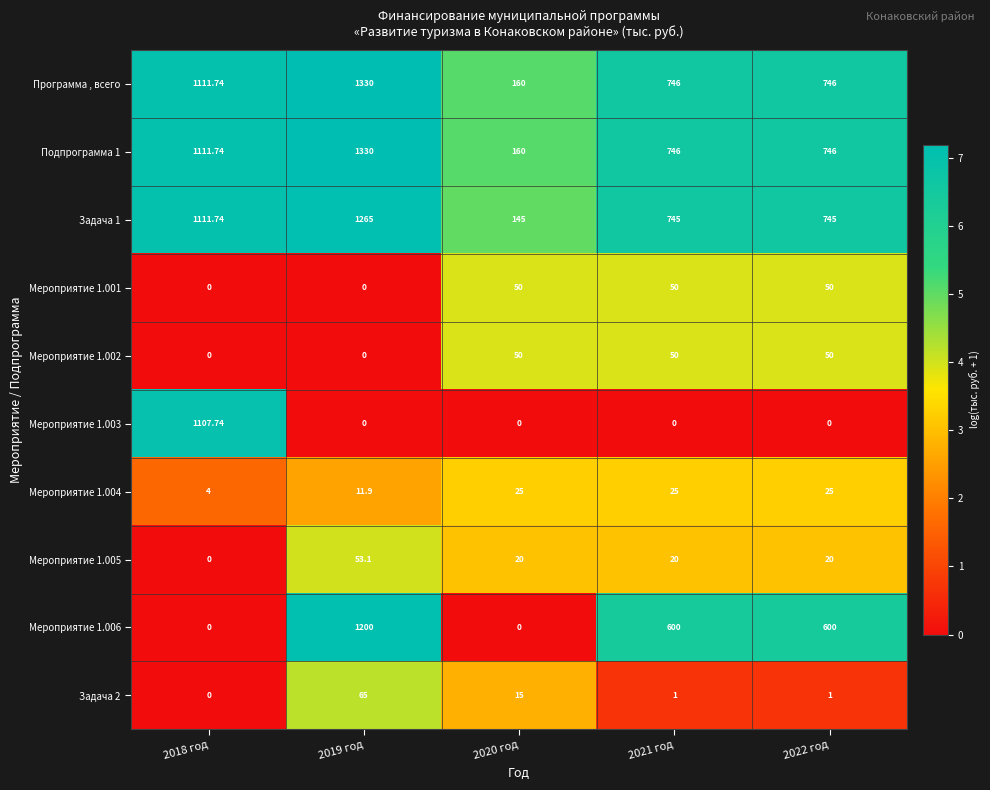

How many distinct data groups are displayed?

10